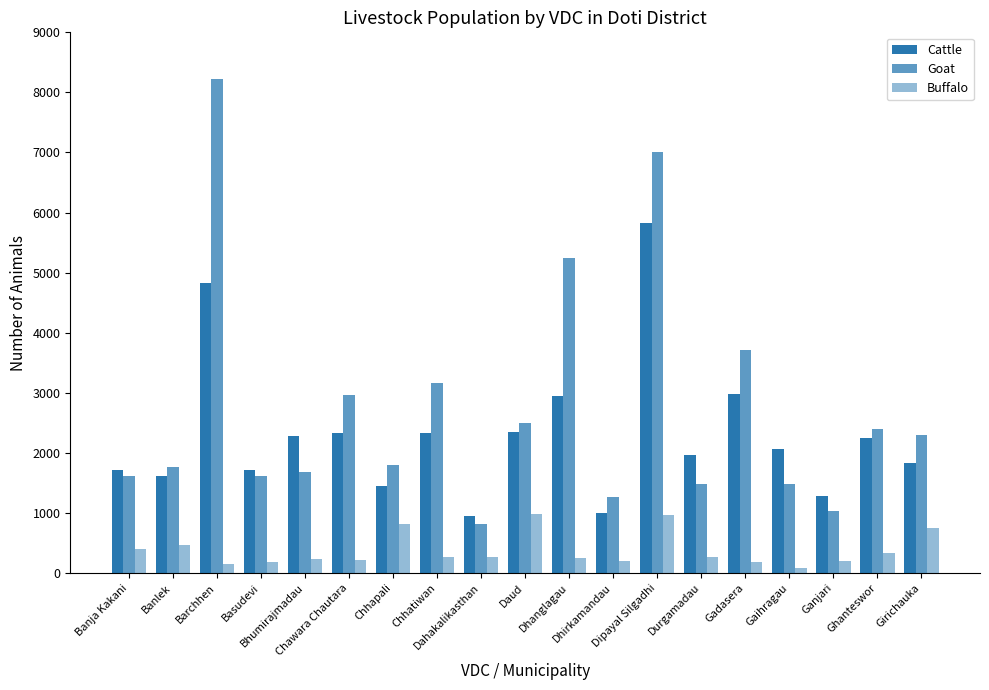

How many data points in Cattle are less than 2071?

9